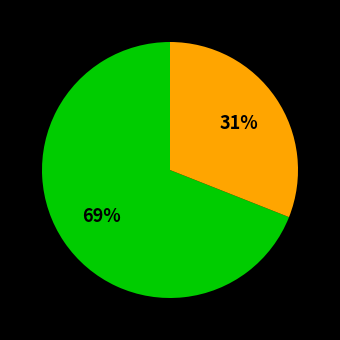

To the nearest percent, what is the average slice percentage?

50%